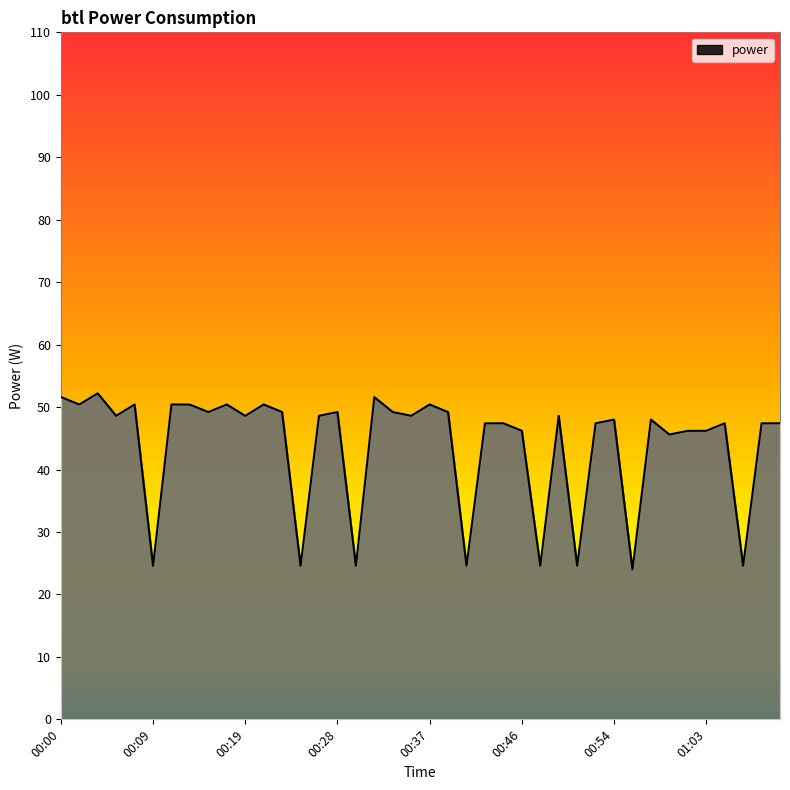

What is the difference between the maximum and minimum values?

28.2